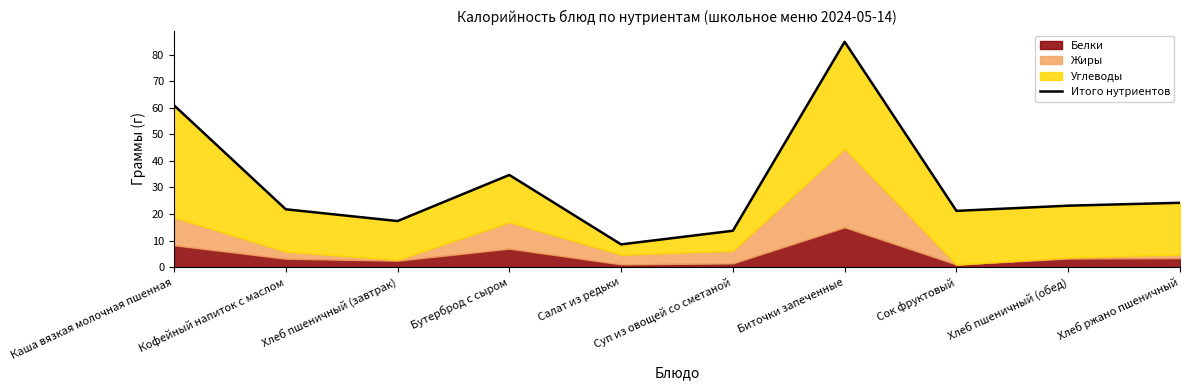

Read the value at Хлеб пшеничный (обед).

23.2